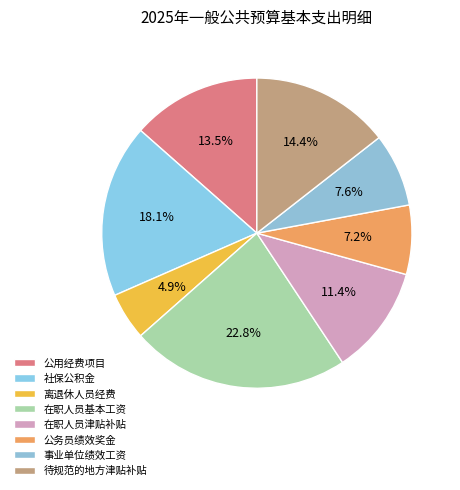

How many slices are in this pie chart?

8